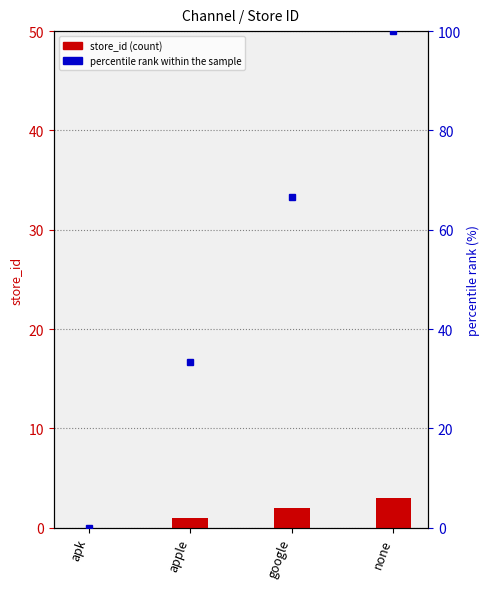

The value of percentile rank within the sample at none is 100.0. True or false?

True